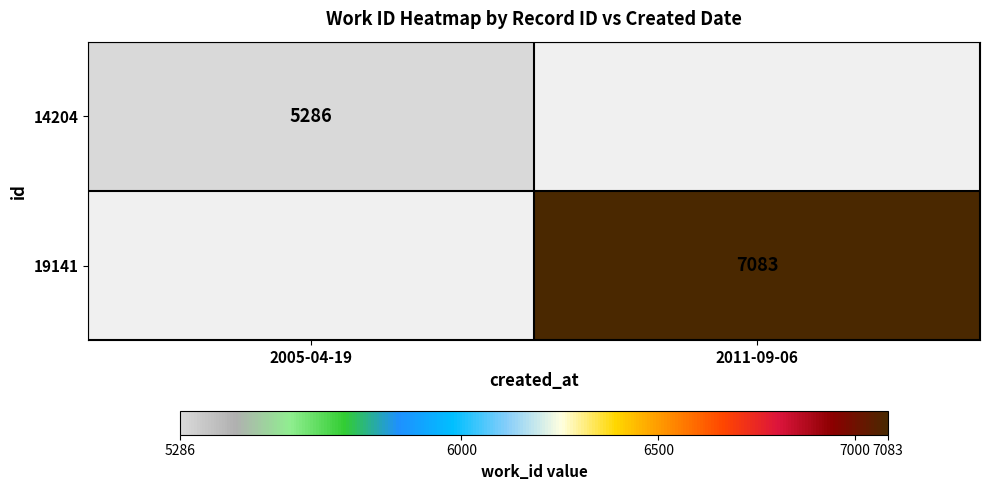

The value of 14204 at 2005-04-19 is 5286. True or false?

True